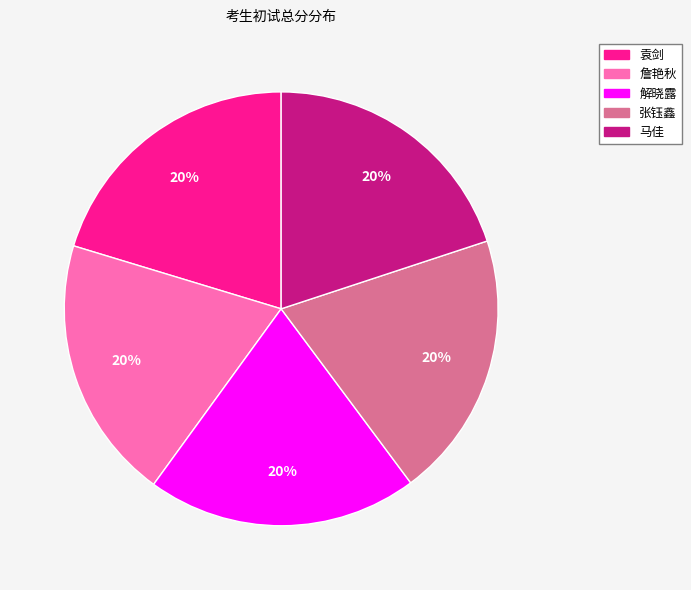

To the nearest percent, what percentage of the pie is 马佳?

20%